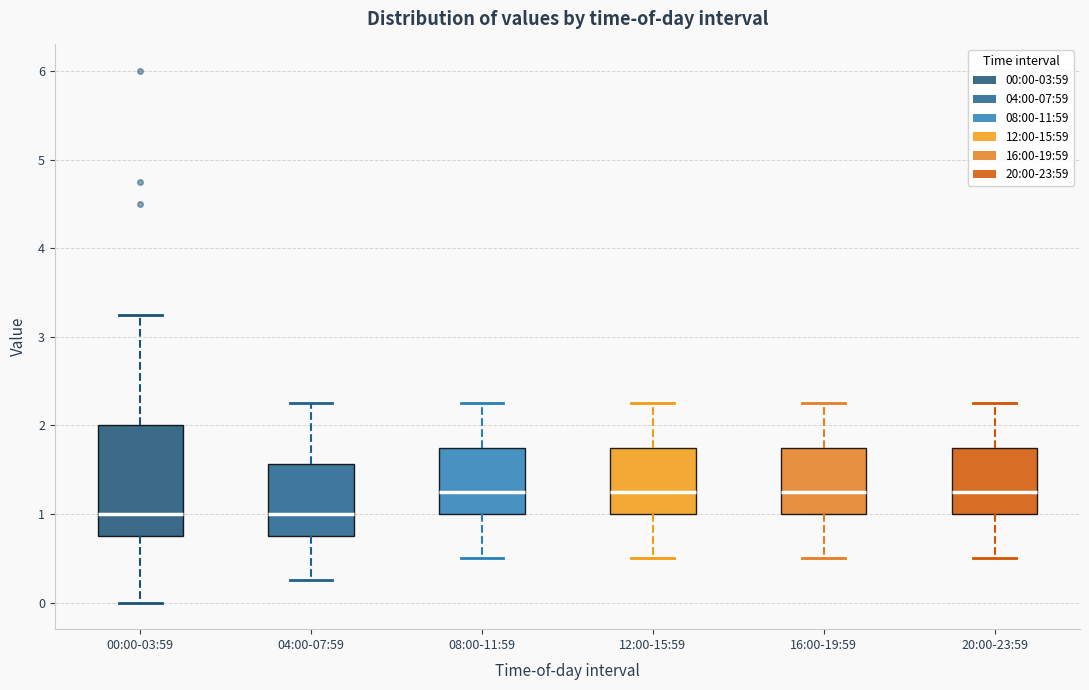

Where does the lower whisker of the box for 20:00-23:59 end on the y-axis? The values are not printed on the chart, so give them approximately, as read against the axis.

0.5